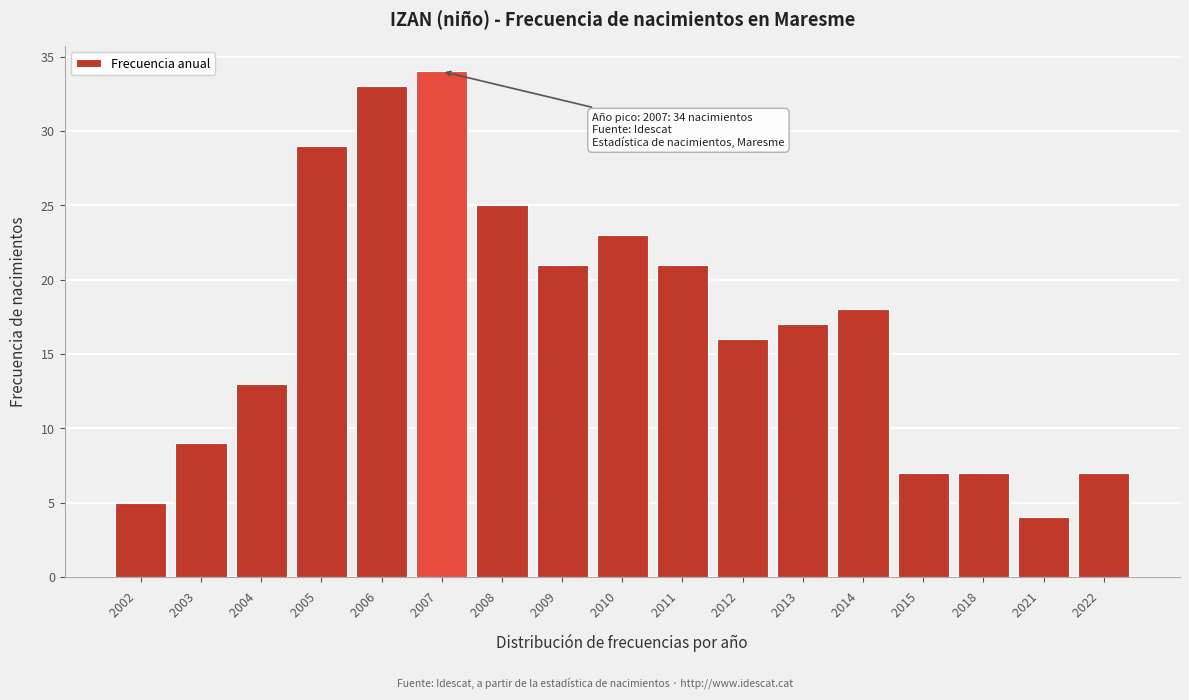

Reading left to right, extract all data points from this chart.

5	9	13	29	33	34	25	21	23	21	16	17	18	7	7	4	7